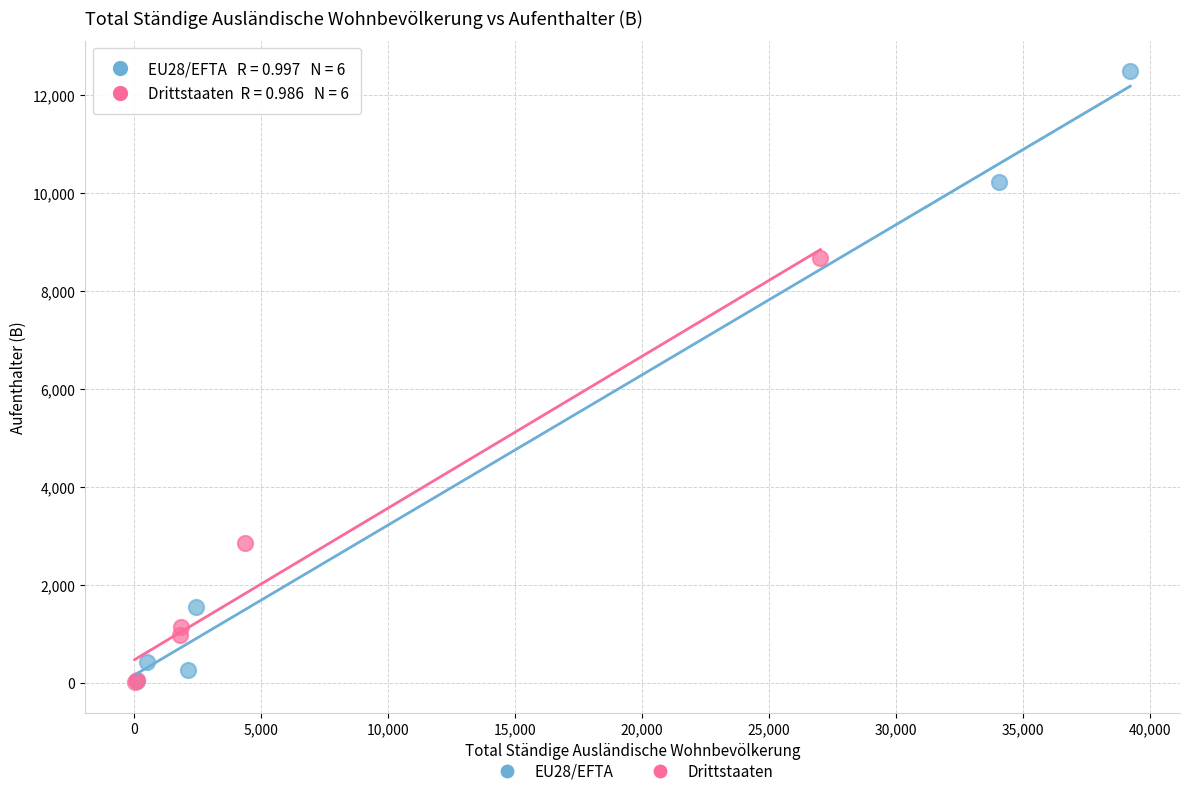

Which series contains the highest Y value?

EU28/EFTA